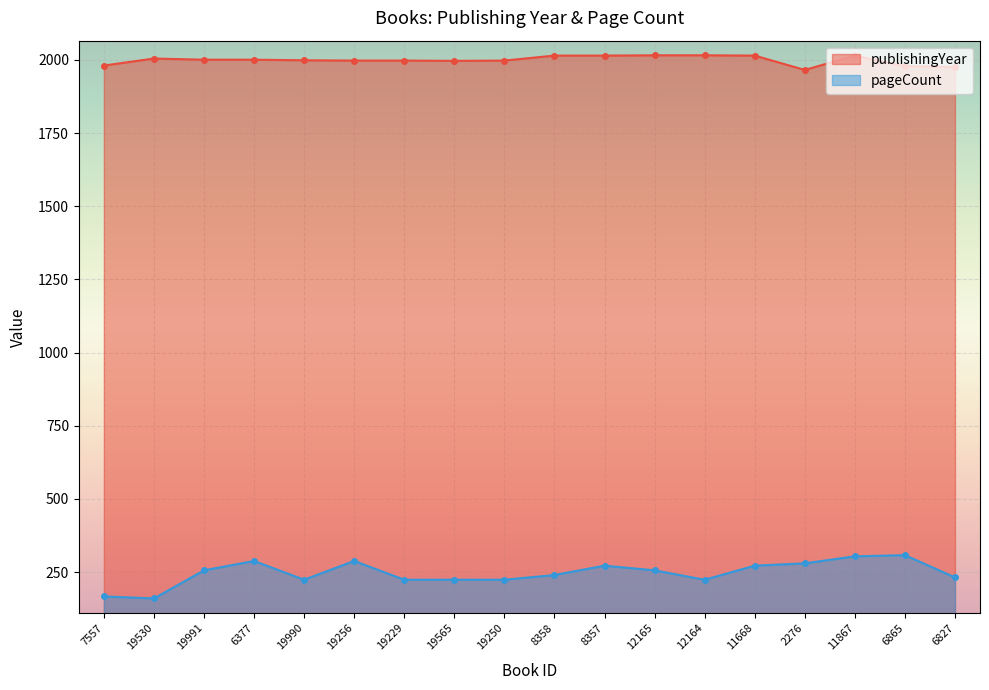

At how many categories does at least one series exceed 1596?

18